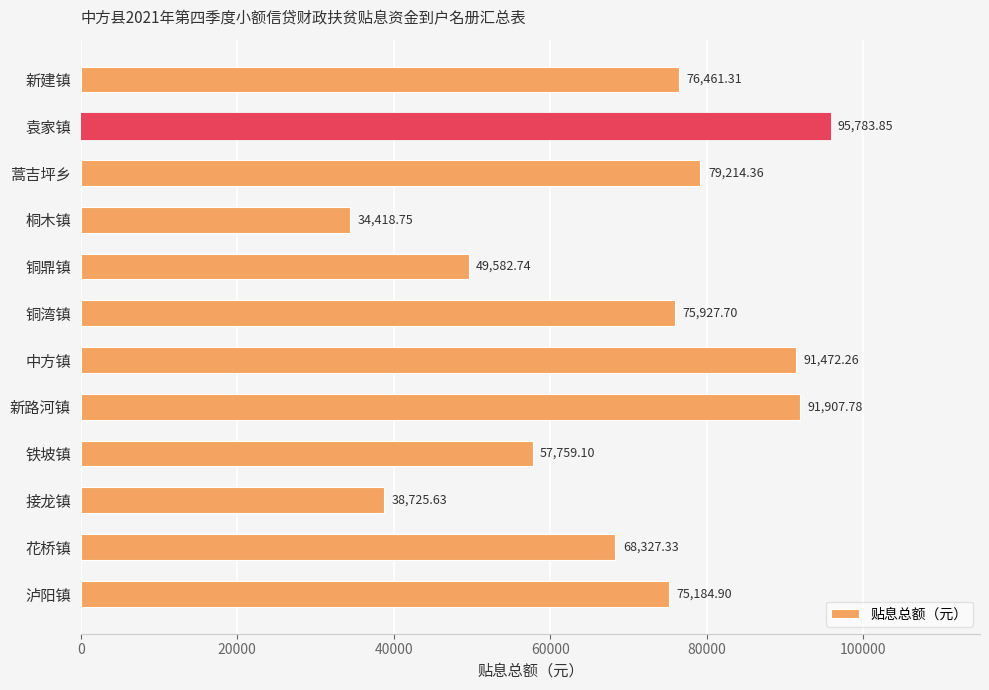

What is the difference between the maximum and second lowest values?

57058.2